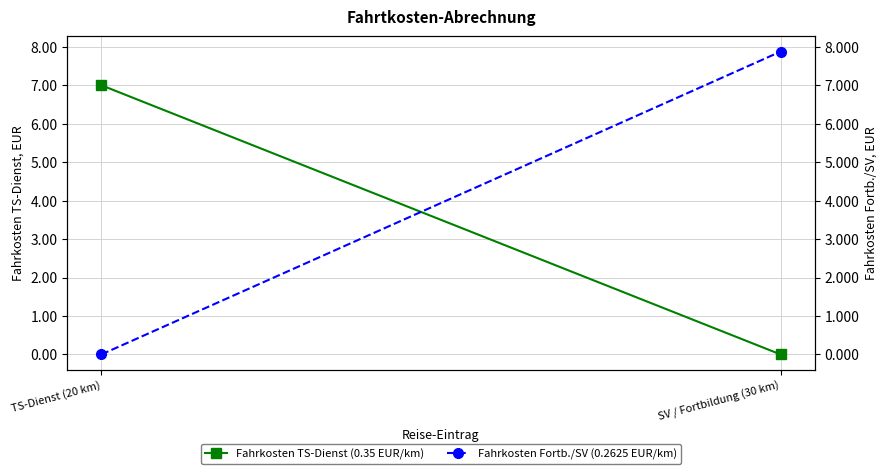

Count the number of data series in this chart.

2